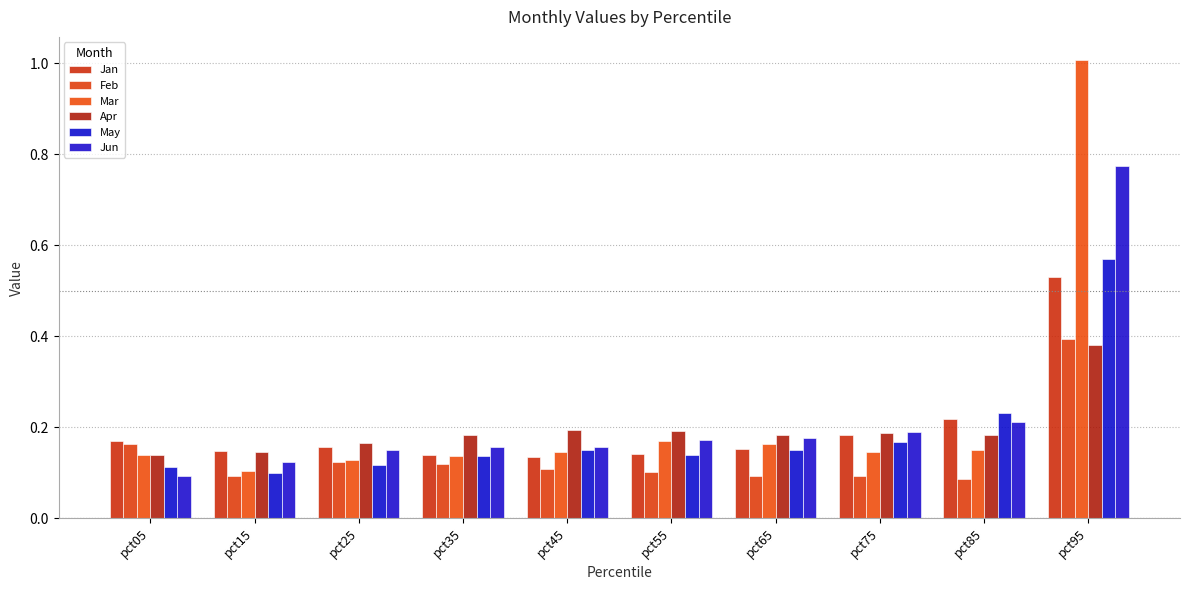

At which category is the sum across all series the highest?

pct95